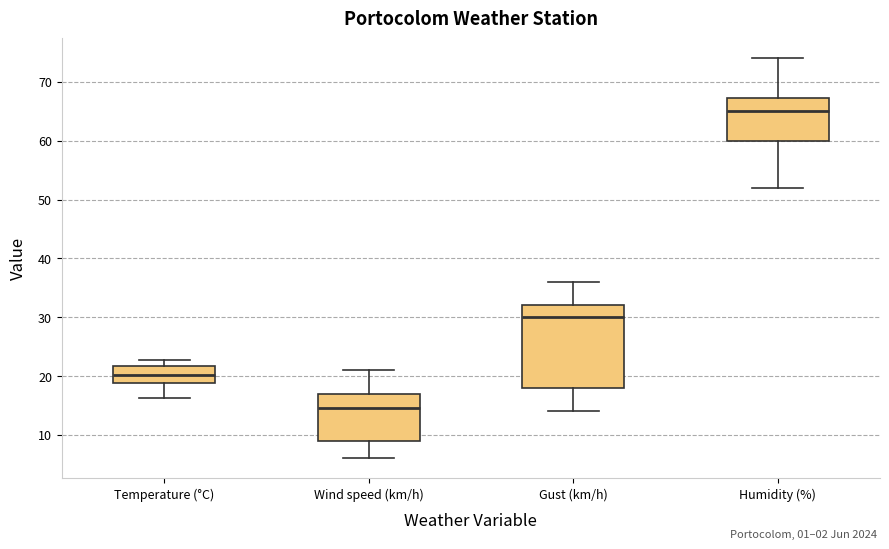

Reading left to right, transcribe this box plot: for each box, give where its median line is, the range the box spans, and where its two whiskers end, as read against the y-axis. The values are not printed on the chart, so give them approximately, as read against the axis.

Temperature (°C): median 20, box 19 to 22, whiskers 16 to 23
Wind speed (km/h): median 15, box 9 to 17, whiskers 6 to 21
Gust (km/h): median 30, box 18 to 32, whiskers 14 to 36
Humidity (%): median 65, box 60 to 67, whiskers 52 to 74